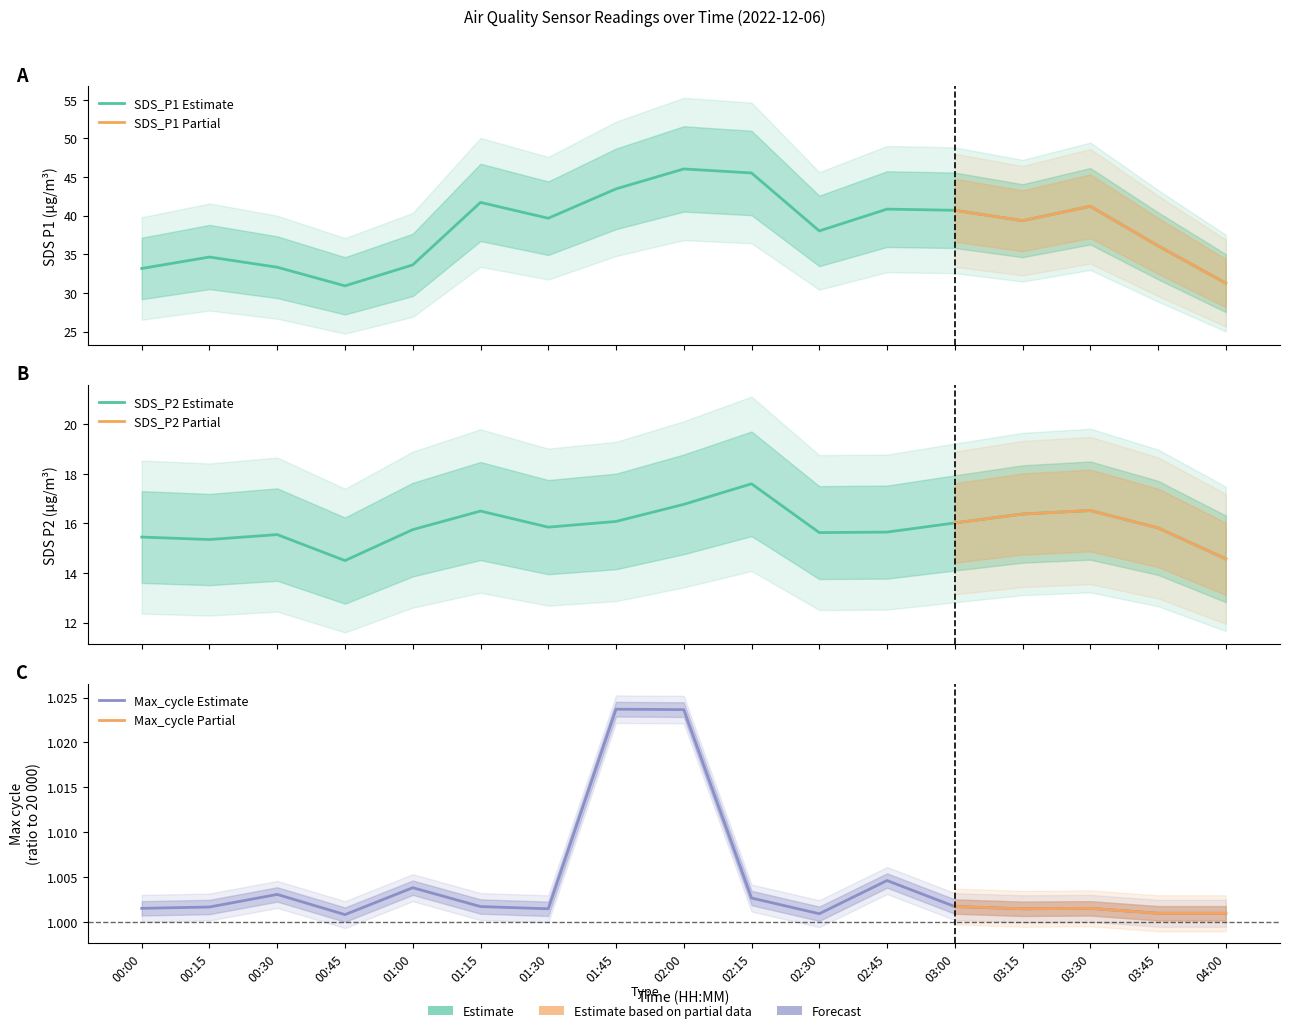

Which series changed the most between 00:30 and 03:45?

SDS_P1